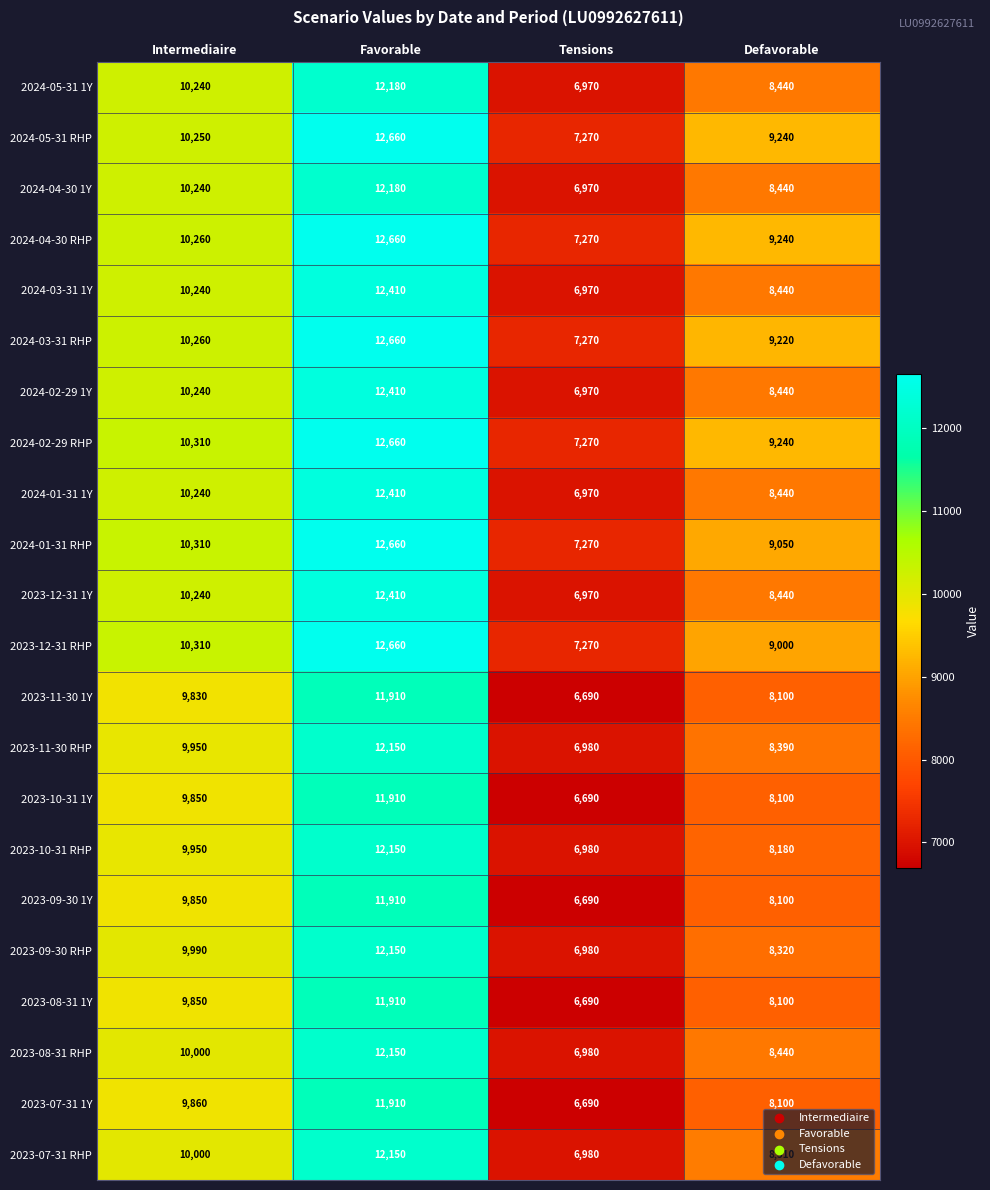

List the labels in order of 2023-08-31 RHP value, smallest first.

Tensions, Defavorable, Intermediaire, Favorable